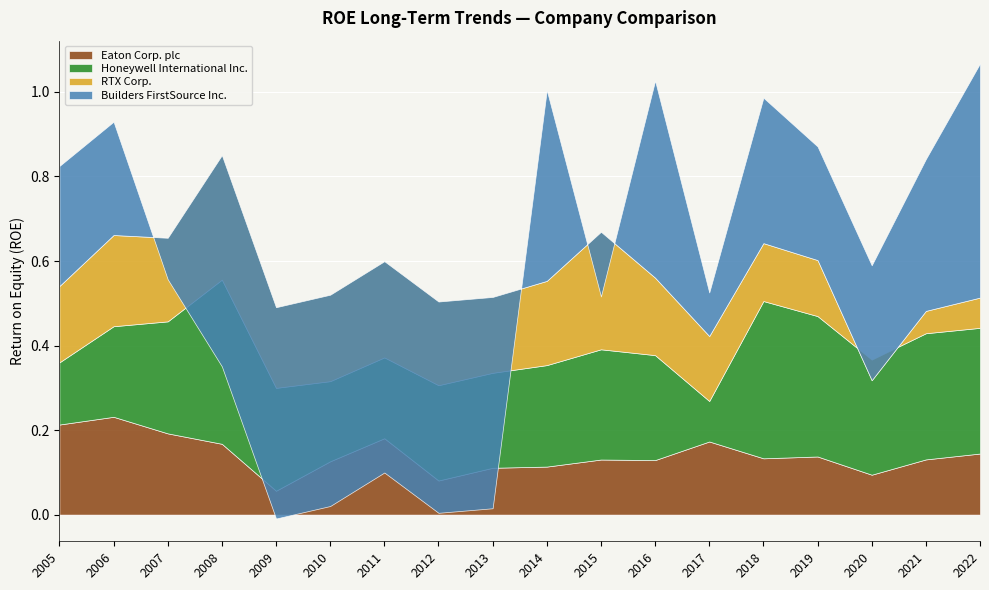

At which category is the sum across all series the highest?

2022